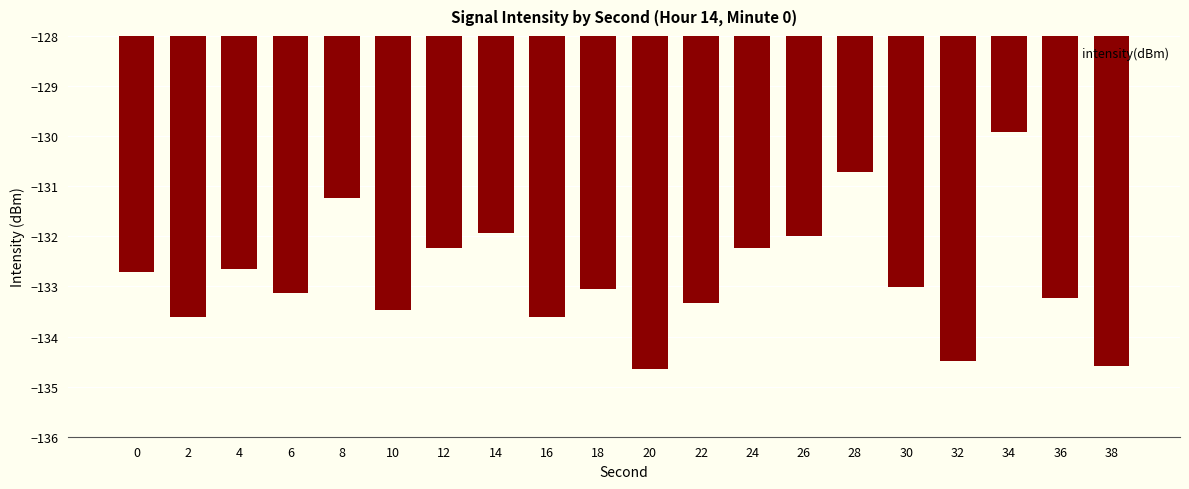

Between 36 and 8, which is larger?

8